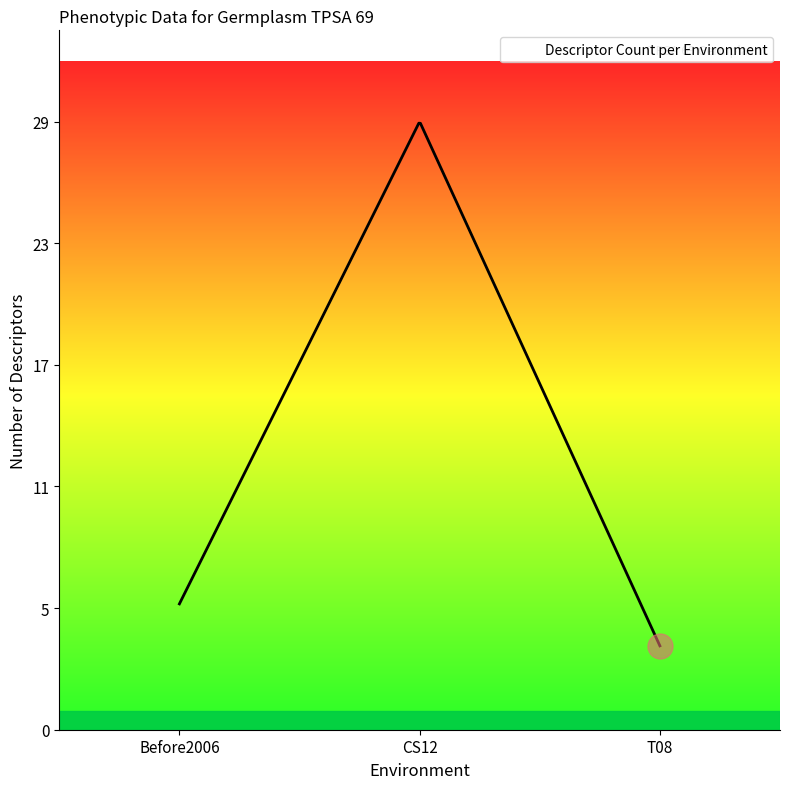

Is this an area chart (filled region under the line)?

No